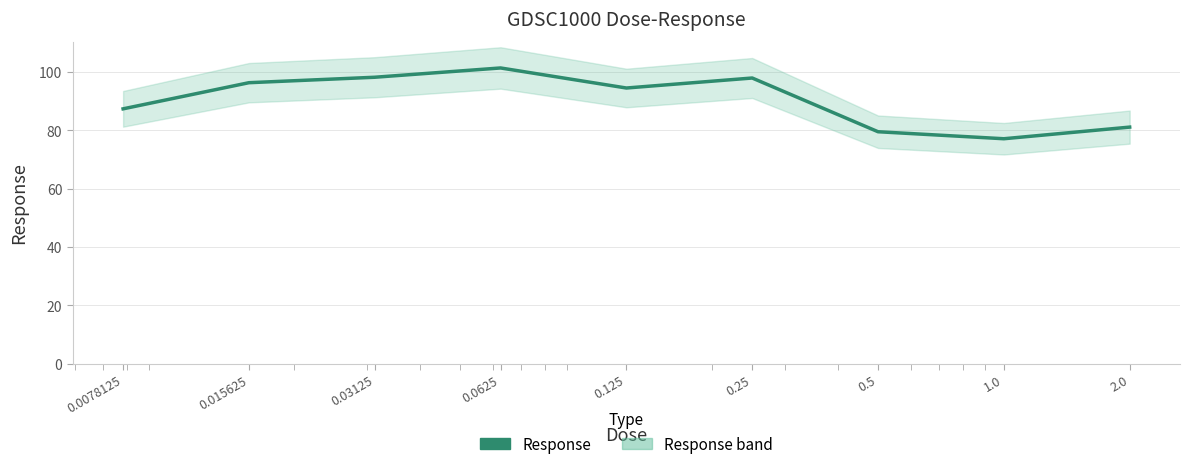

True or false: there are more than 0 points higher than both neighbors.

True